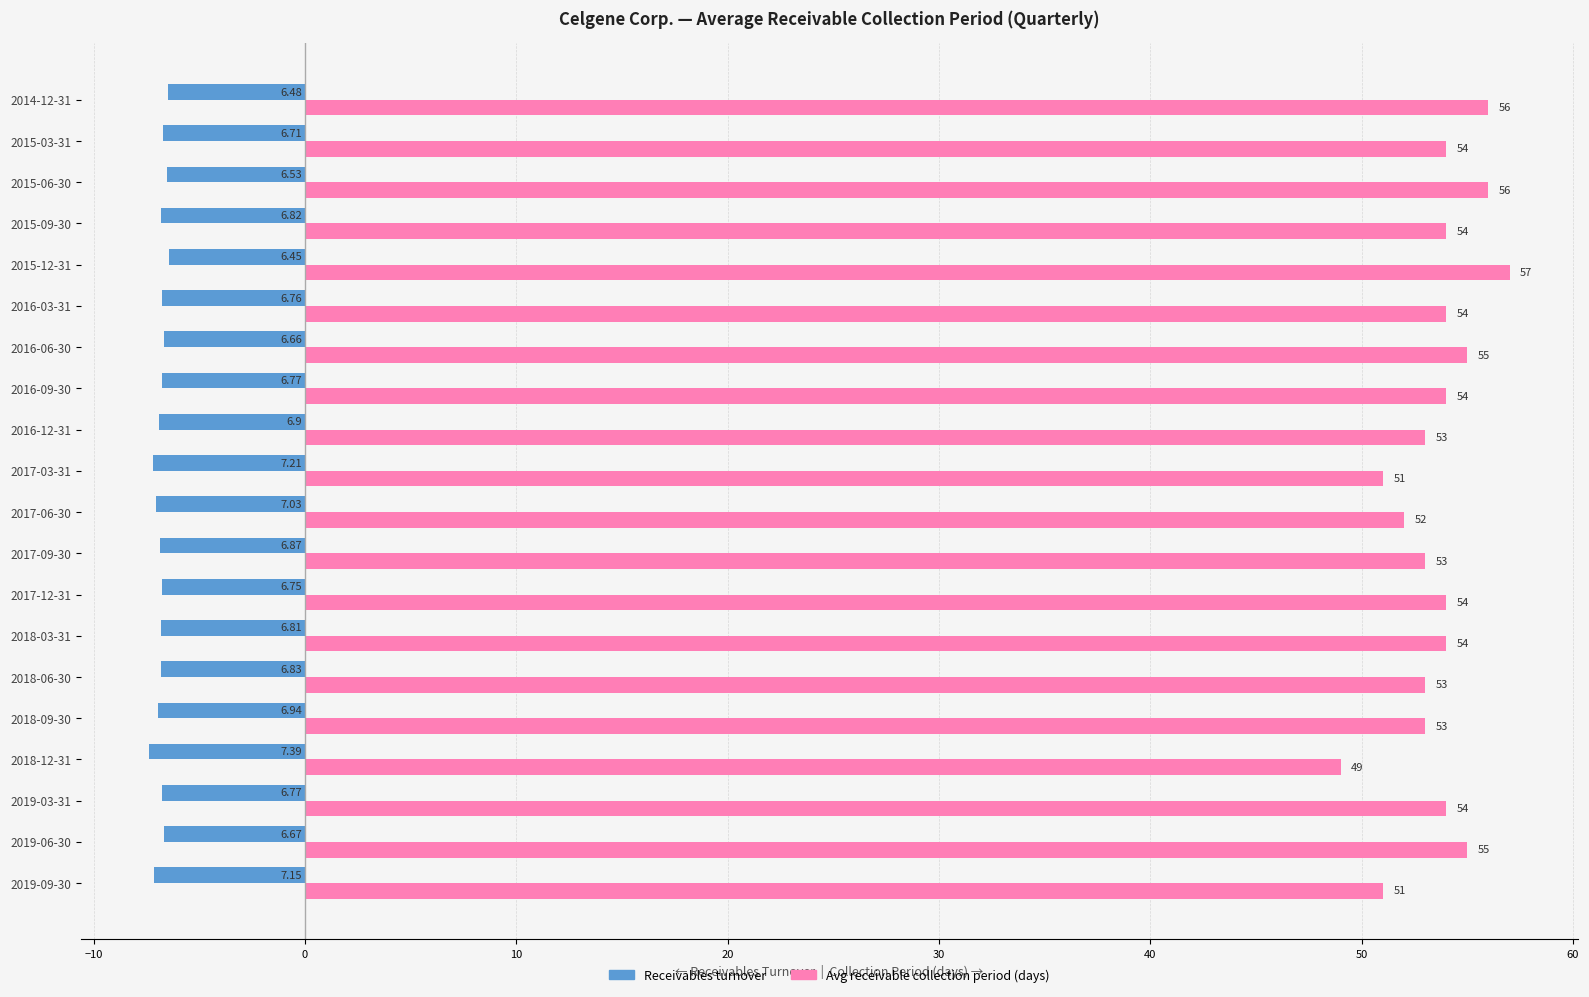

What is the difference between the maximum and minimum values in the Avg receivable collection period (days) series?

8.0